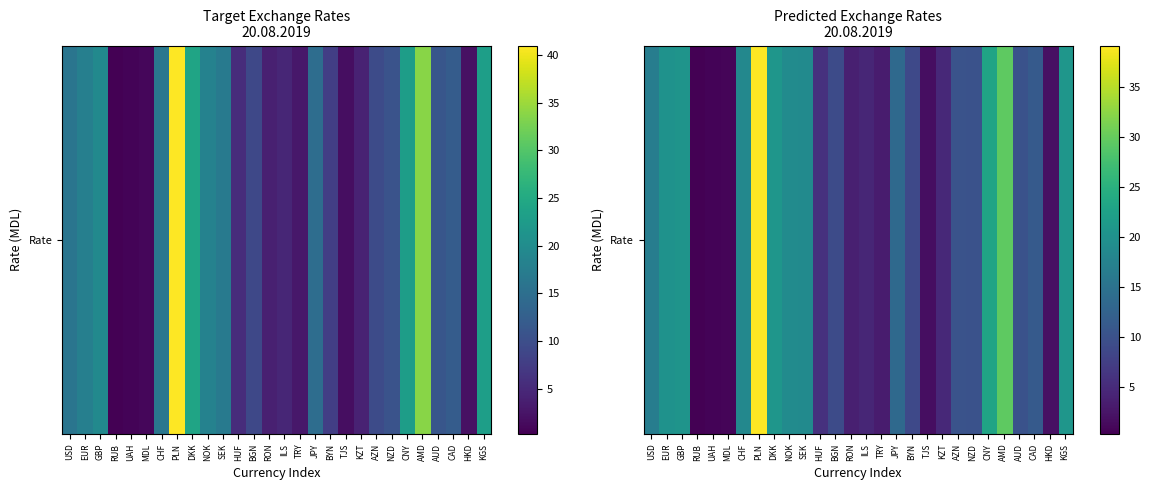

Reading left to right, transcribe all the data shown in this chart.

USD=16.8	EUR=20.0	GBP=20.5	RUB=0.3	UAH=0.7	MDL=0.8	CHF=18.4	PLN=39.2	DKK=20.7	NOK=19.1	SEK=18.8	HUF=5.8	BGN=9.2	RON=3.7	ILS=4.4	TRY=3.2	JPY=13.6	BYN=8.9	TJS=1.7	KZT=4.7	AZN=10.2	NZD=10.0	CNY=22.9	AMD=29.4	AUD=10.0	CAD=11.3	HKD=2.0	KGS=20.6